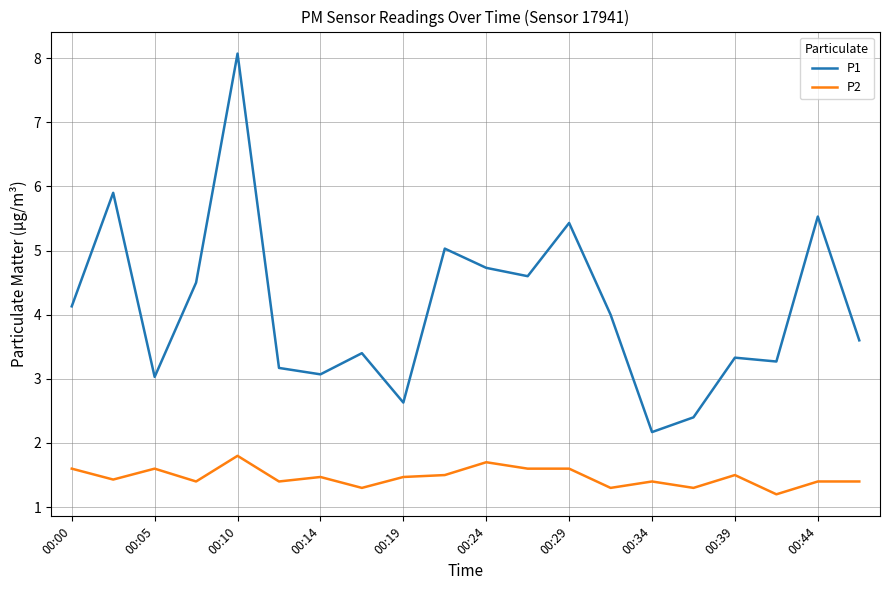

Does the chart have visible grid lines?

Yes